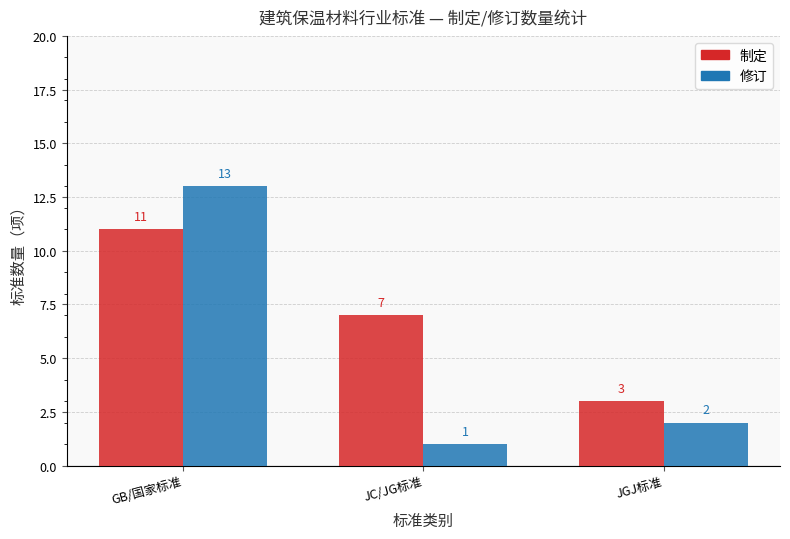

Does the chart contain any negative values?

No